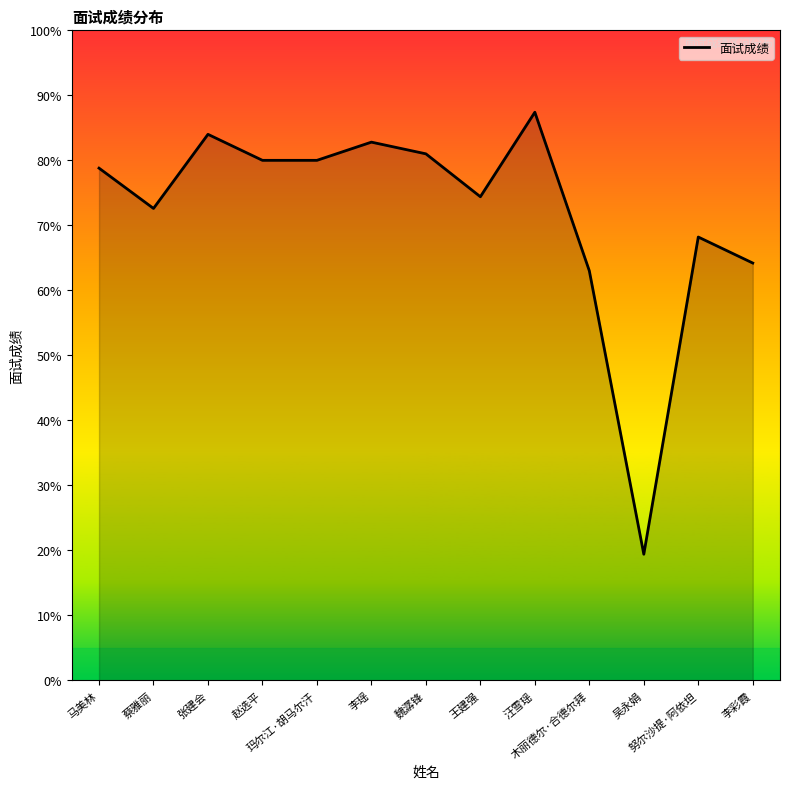

What is the change in value from 李瑶 to 吴永娟?

-63.4